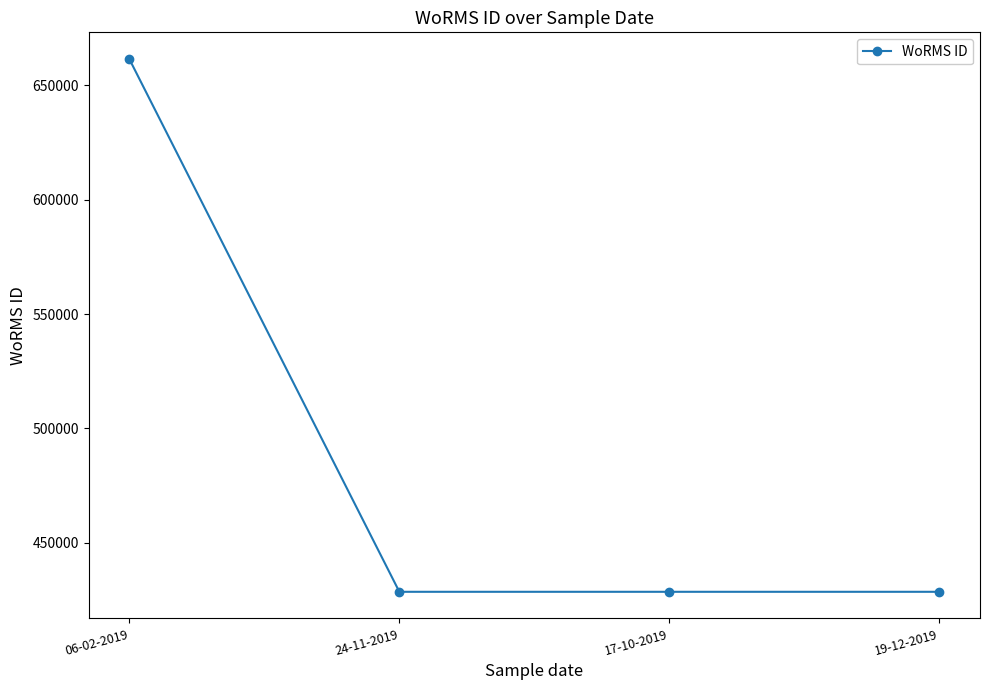

What is the maximum value shown in the chart?

661559